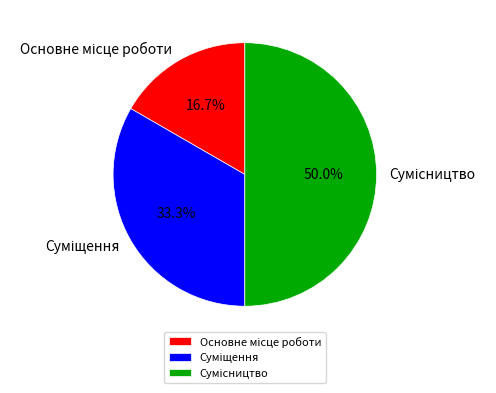

What percentage is the Основне місце роботи slice, to the nearest percent?

17%